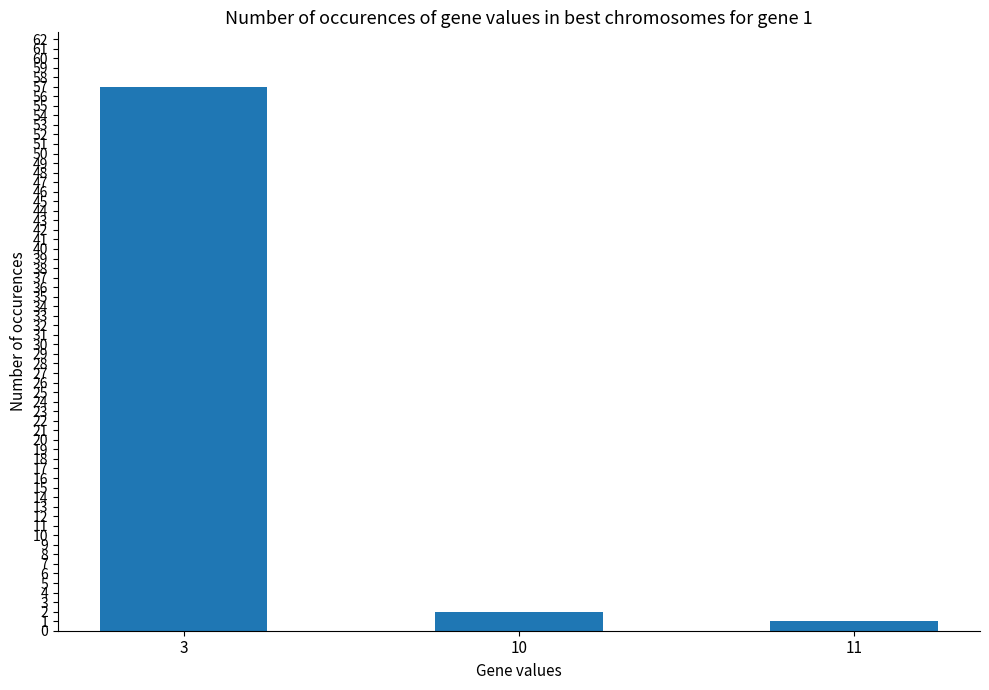

Rank the categories by value from lowest to highest.

11, 10, 3